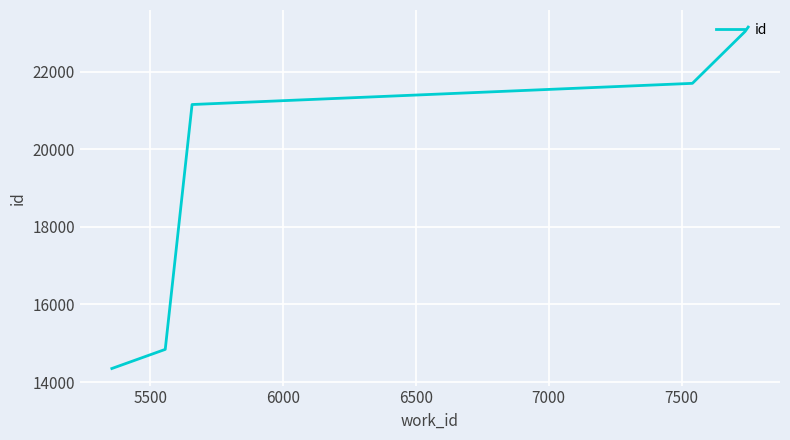

What is the average value?

19704